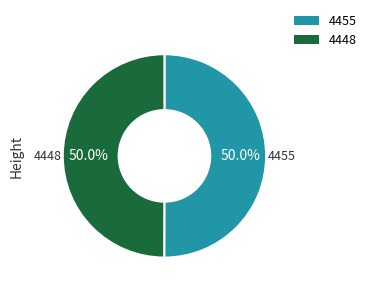

True or false: 4448 accounts for 45% of the total.

False